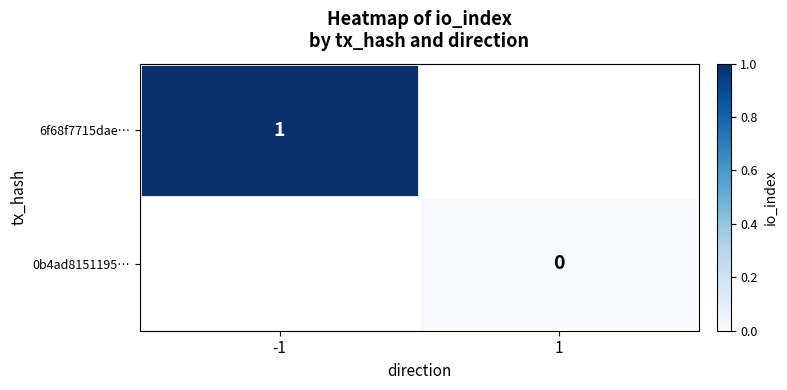

The value of 6f68f7715dae… at -1 is 1. True or false?

True